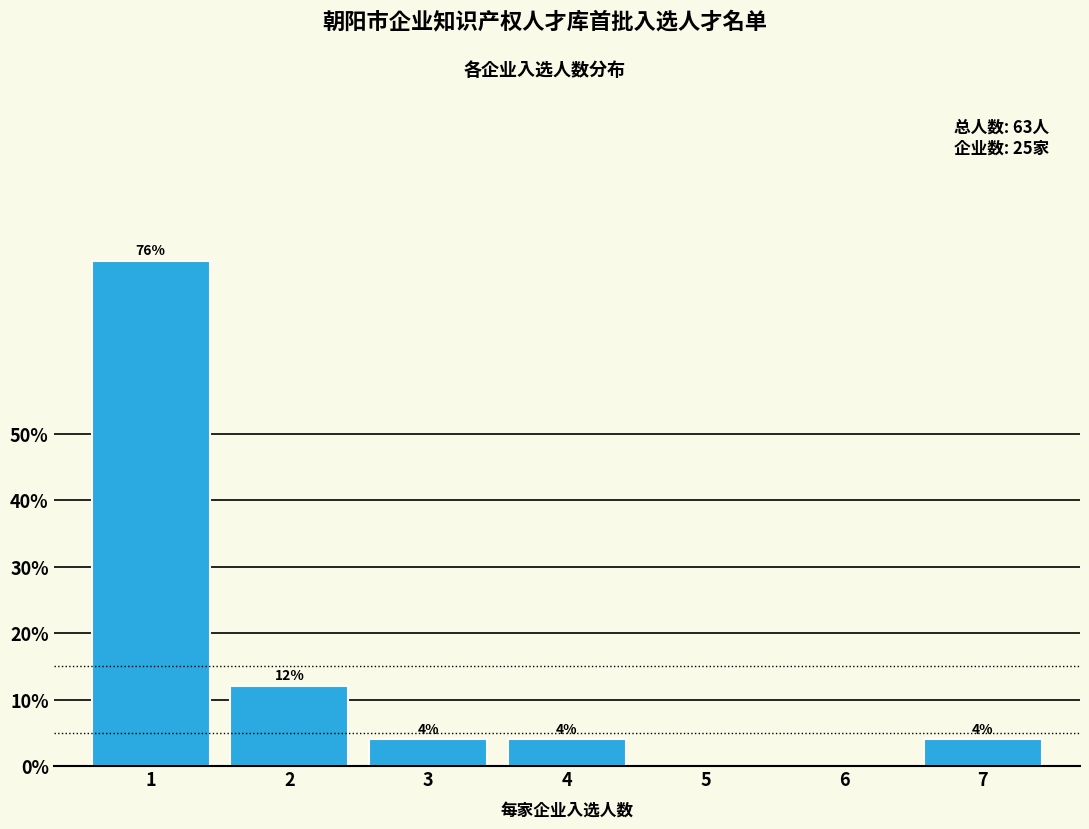

Reading left to right, transcribe all the data shown in this chart.

1=76	2=12	3=4	4=4	5=0	6=0	7=4